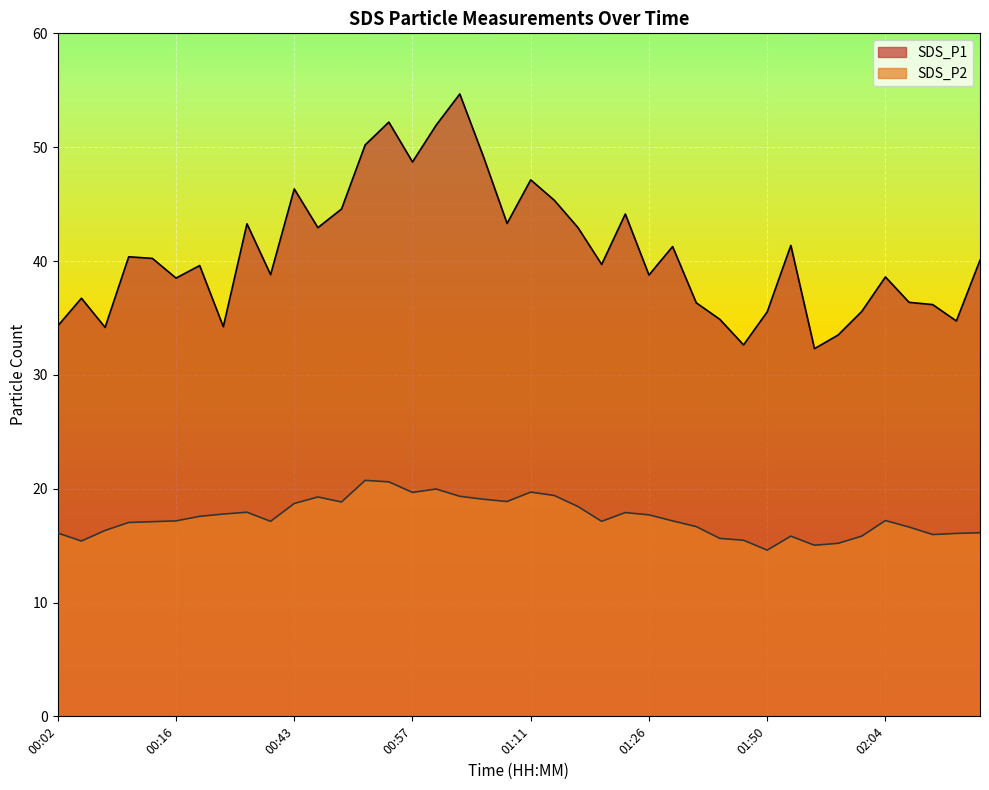

What is the difference between the second highest and minimum values in the SDS_P2 series?

6.0